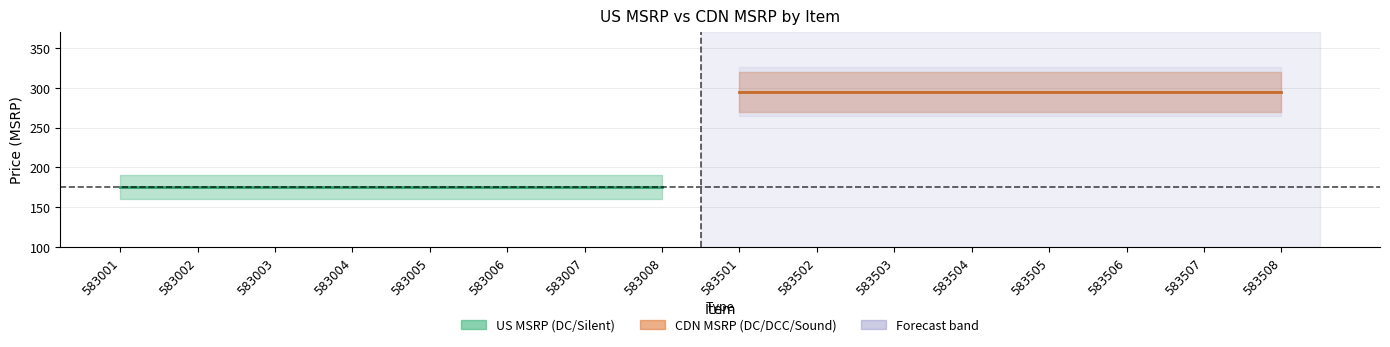

True or false: CDN MSRP and US MSRP cross at least once.

False